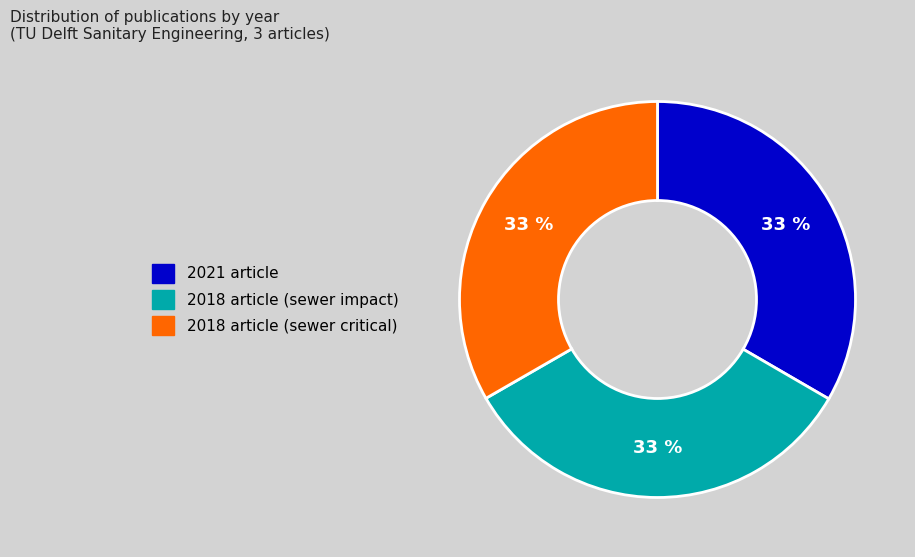

Do 2021 article and 2018 article (sewer critical) together represent more than half of the pie?

Yes